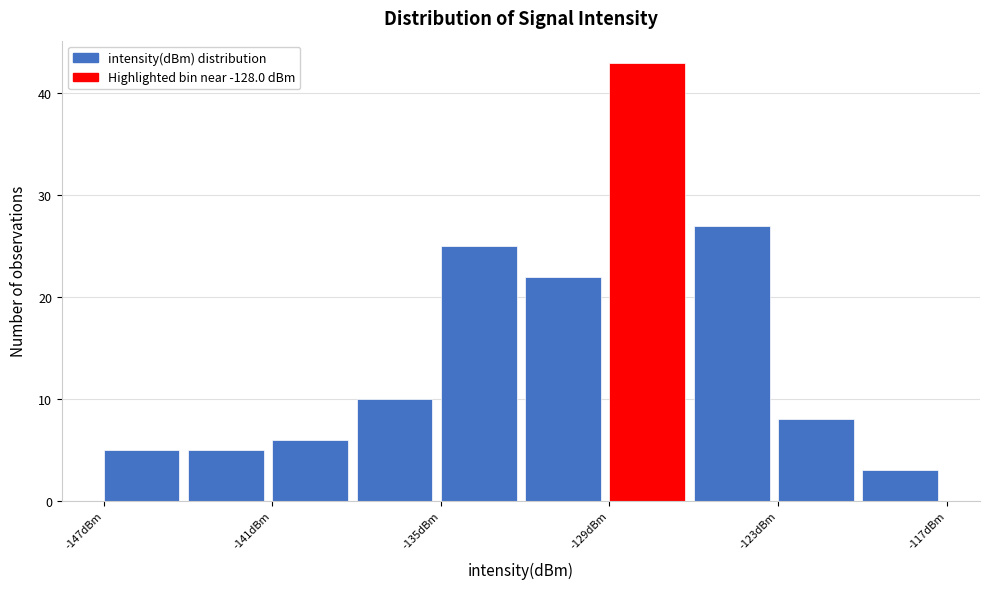

Read against the x-axis, roughly where is the centre of the tallest bar?

-128